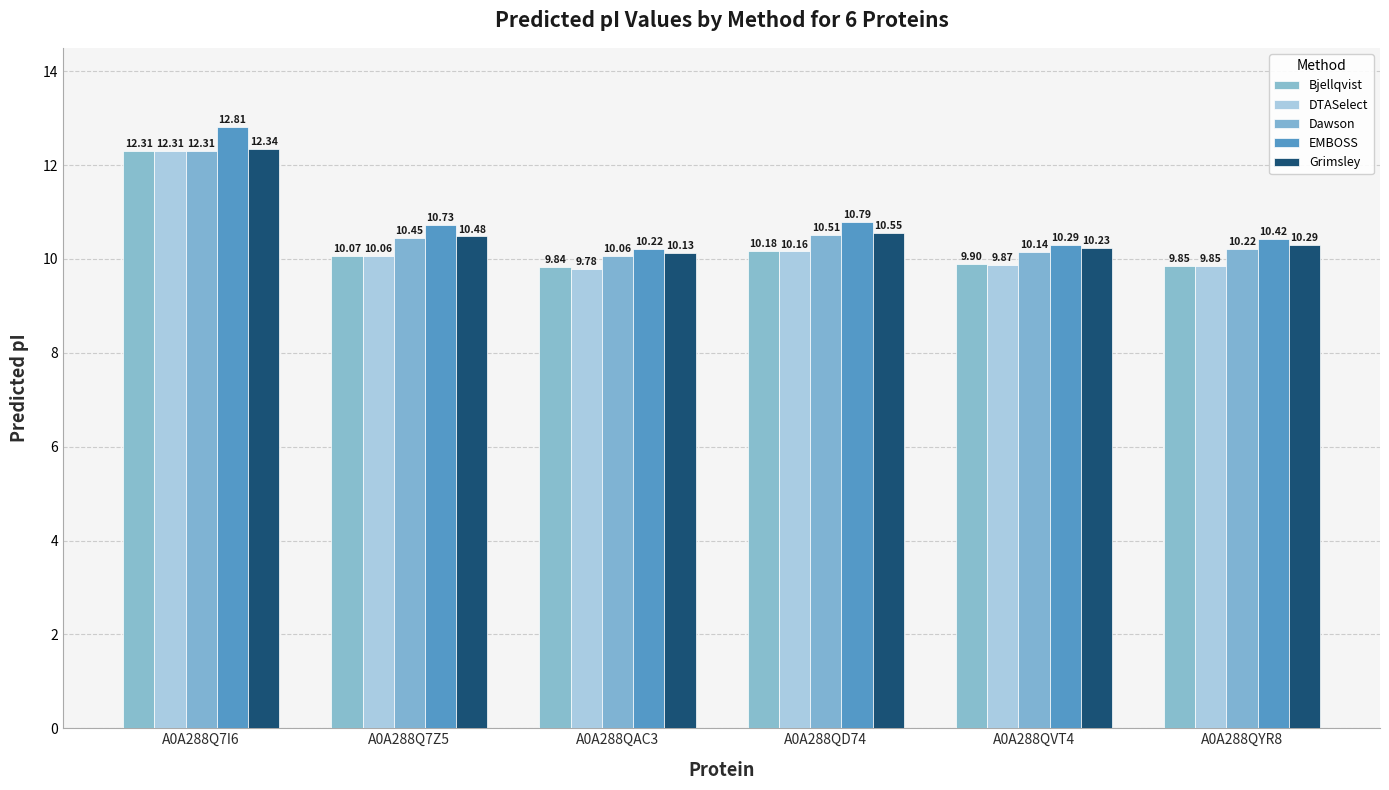

What is the difference between the second highest and second lowest values in the Dawson series?

0.4